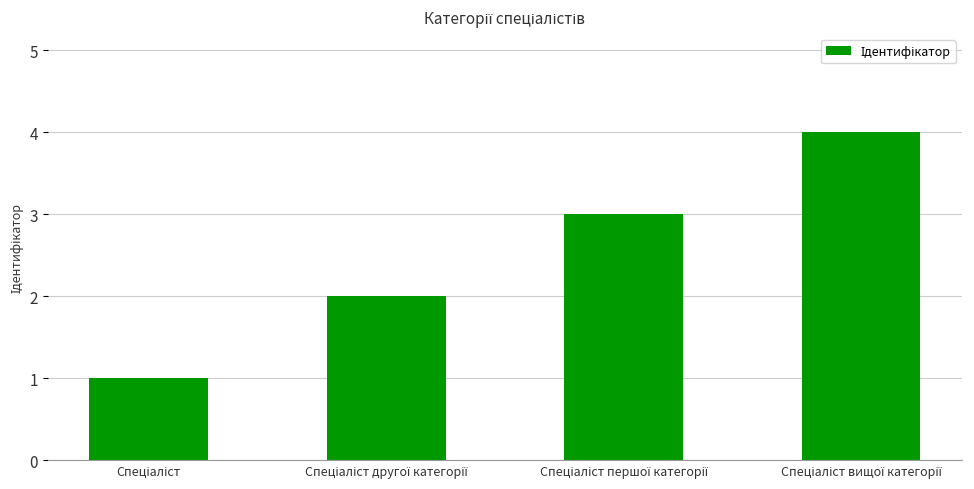

What is the sum of all values?

10